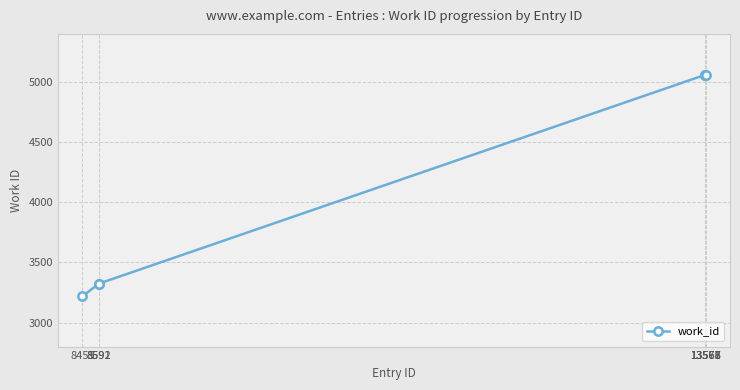

What is the average value?

4300